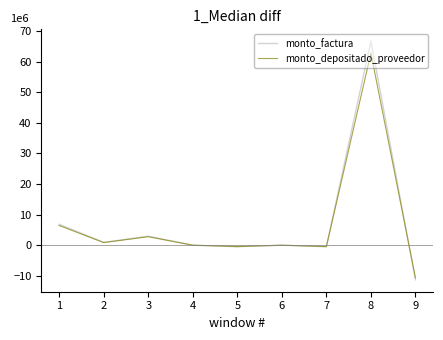

What is the minimum value for monto_depositado_proveedor?

-10.7